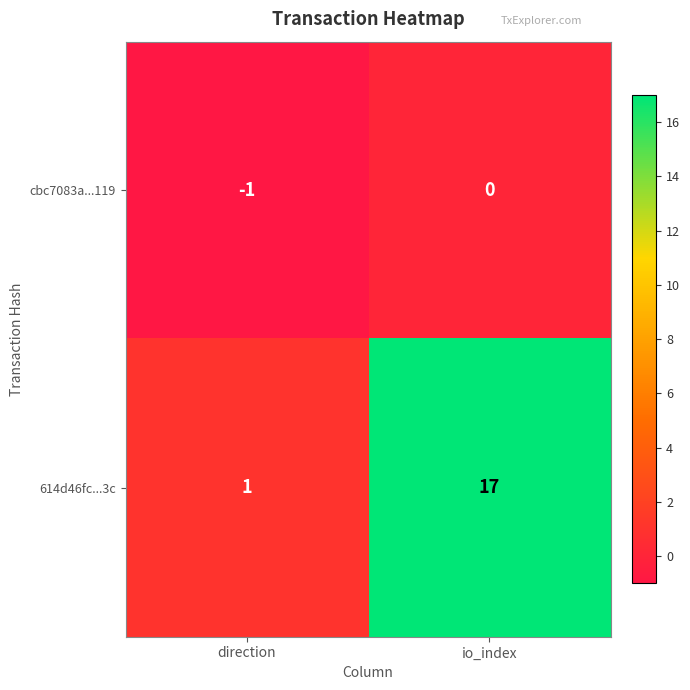

What is the average value of the 614d46fc...3c series?

9